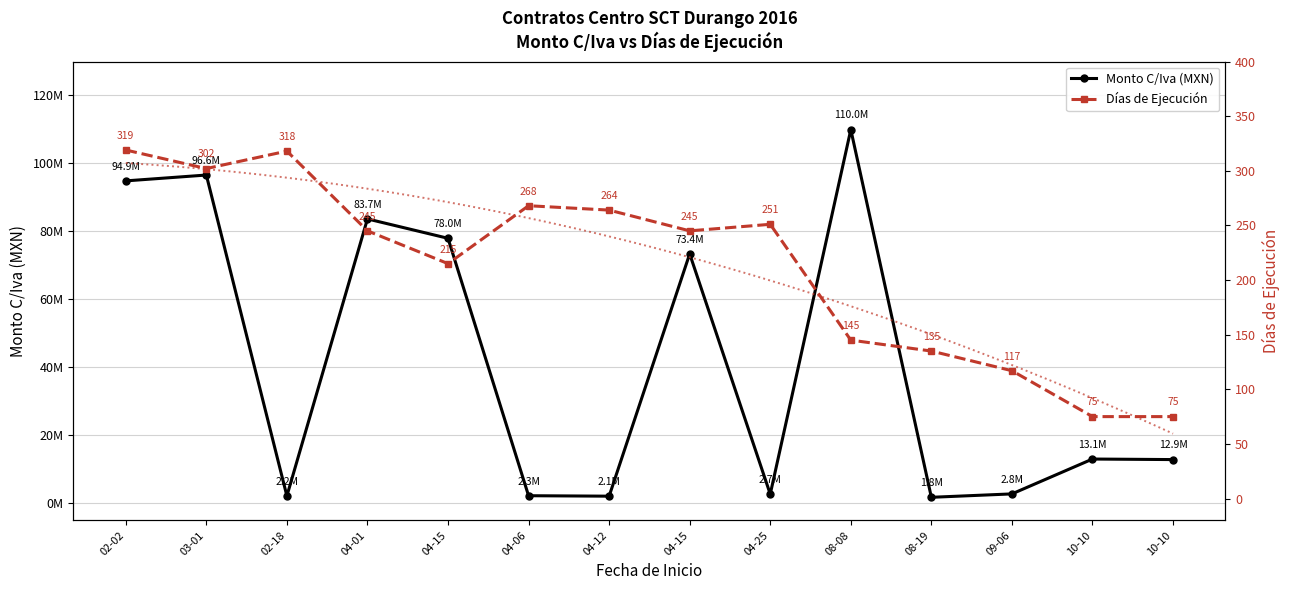

What are all the series names shown in the legend?

Monto C/Iva (MXN), Días de Ejecución